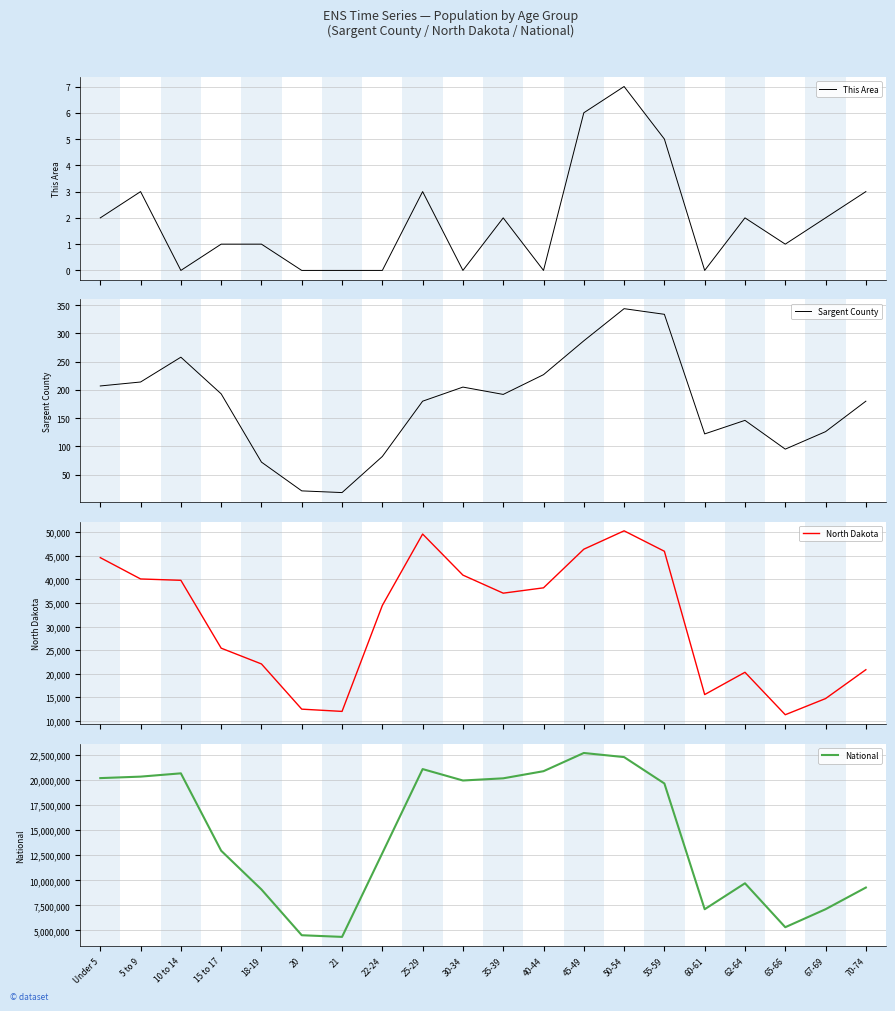

Which category has the highest value across all series?

45-49